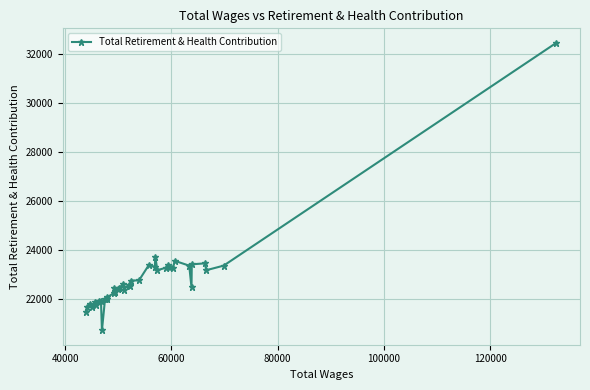

True or false: there are more than 2 points higher than both neighbors.

True